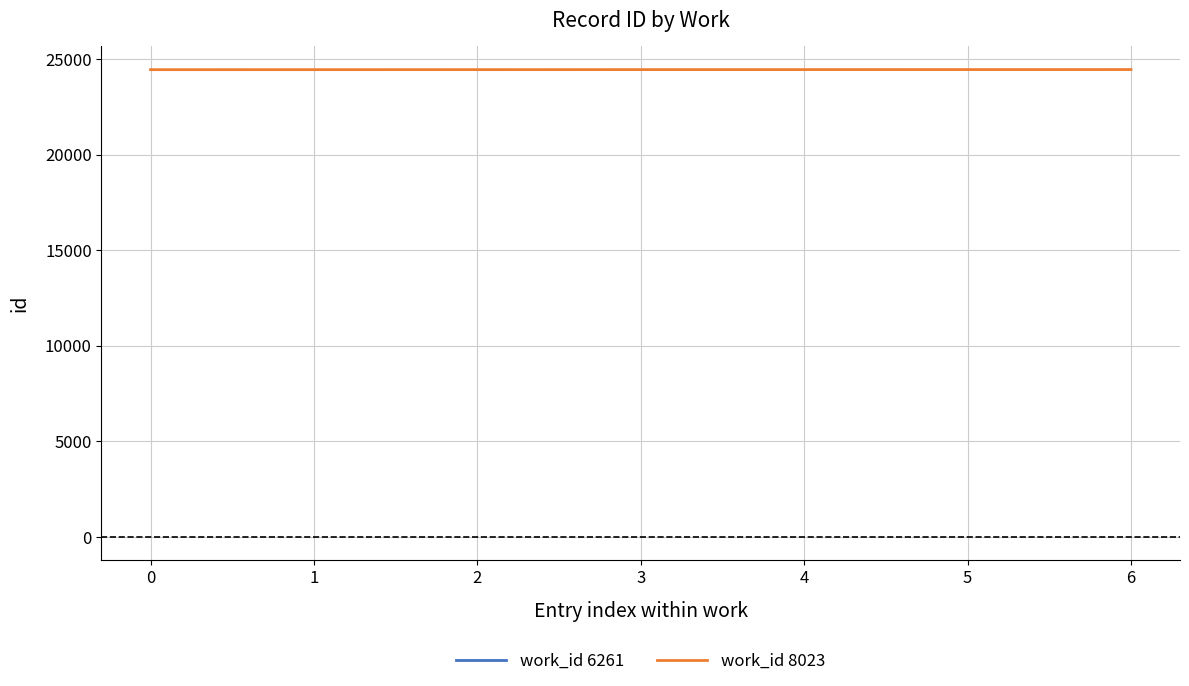

Is it true that work_id 8023 equals 24442 at 0?

True